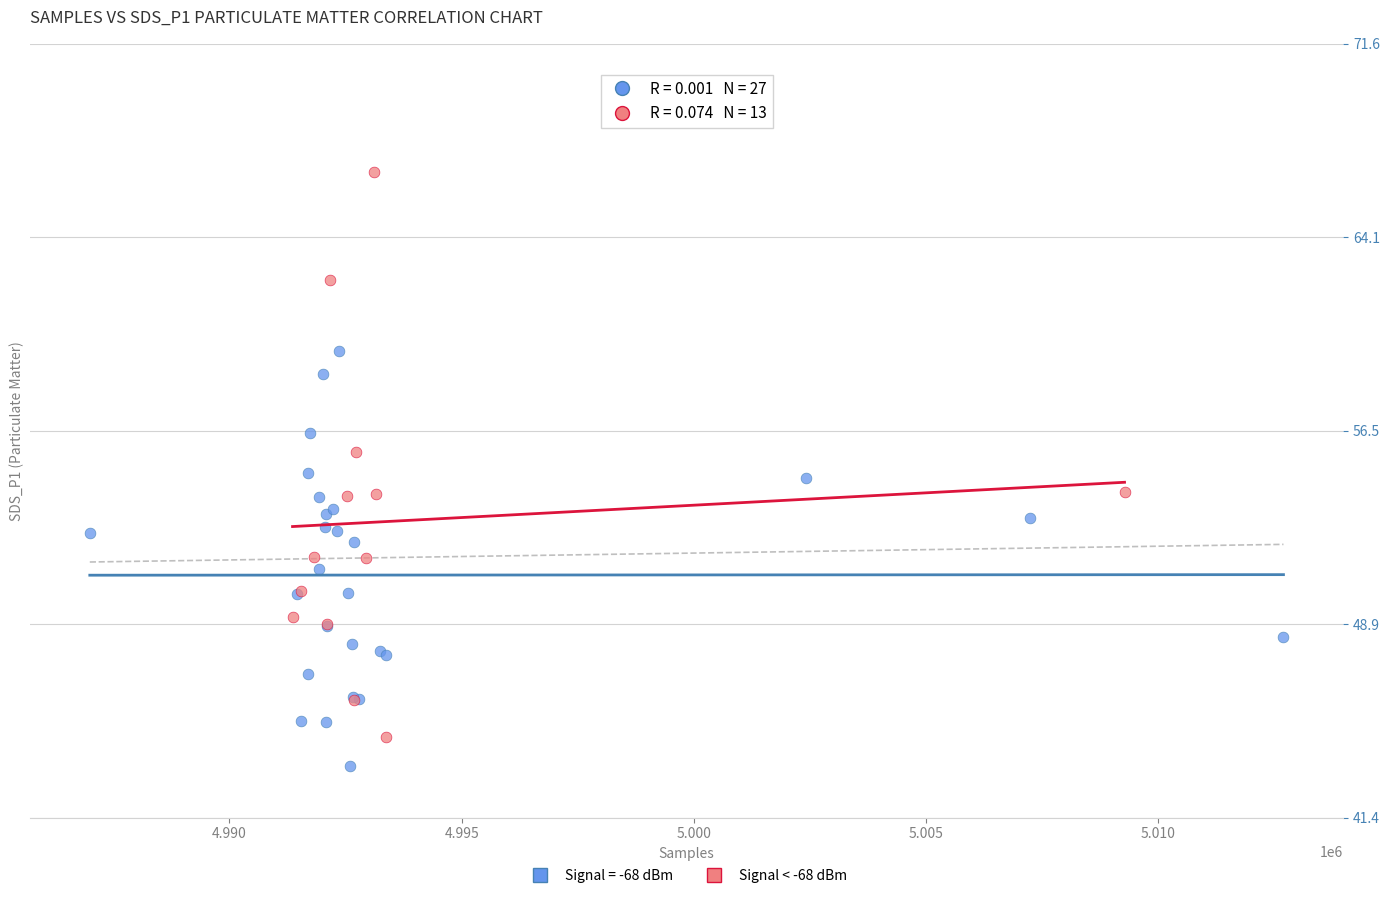

Which series contains the highest Y value?

Signal < -68 dBm